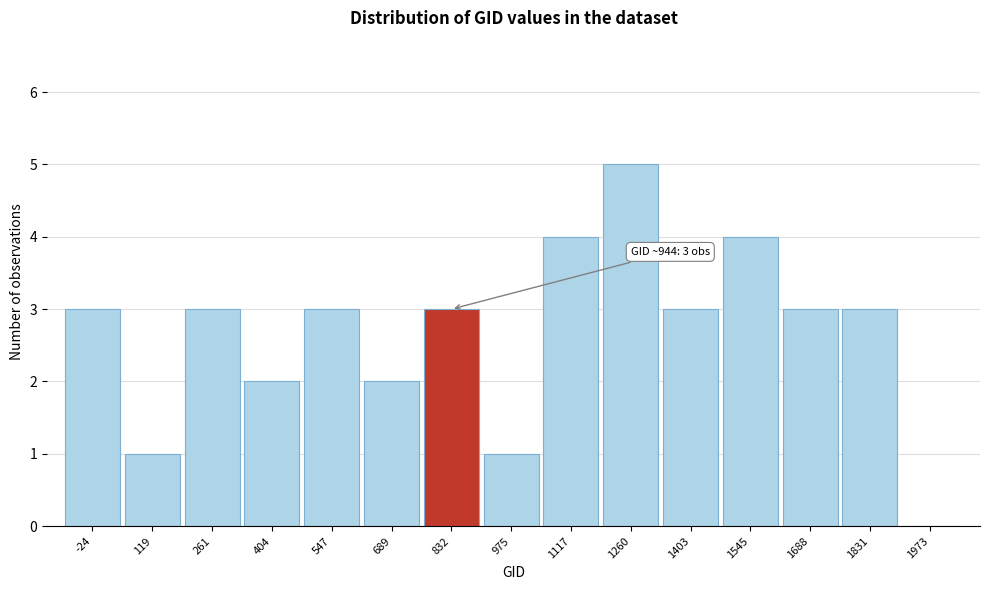

Reading right to left, transcribe all the data shown in this chart.

1973=0	1831=3	1688=3	1545=4	1403=3	1260=5	1117=4	975=1	832=3	689=2	547=3	404=2	261=3	119=1	-24=3